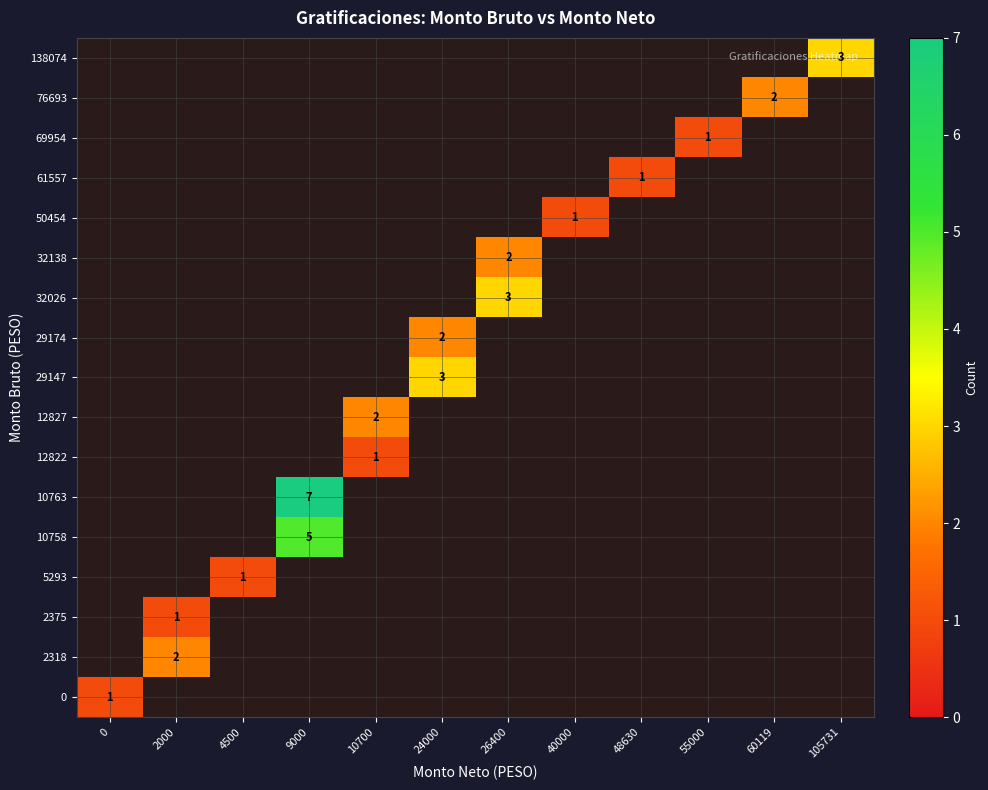

At which category does the chart reach its minimum across all series?

2000